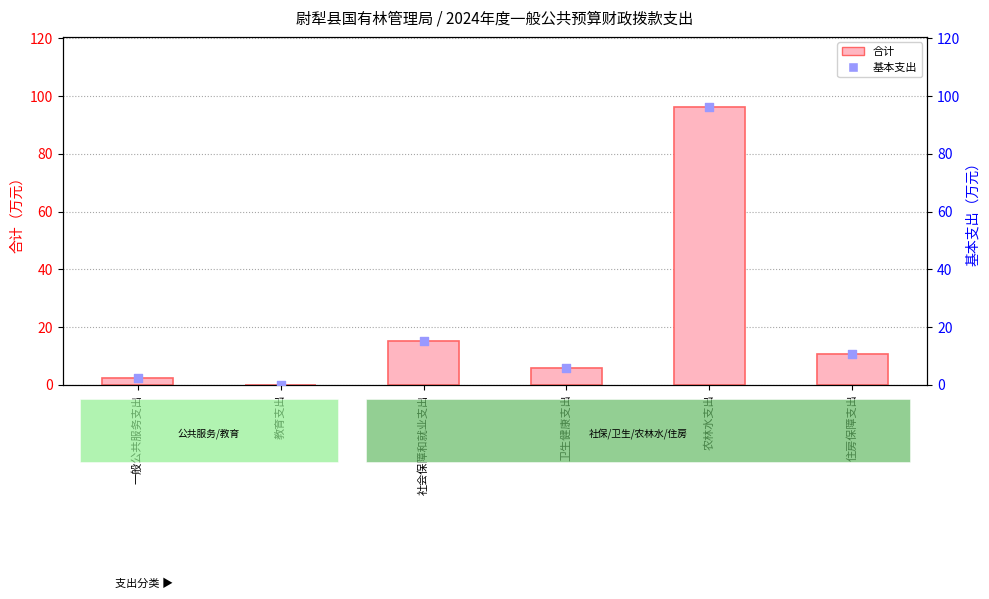

Which series reaches the maximum Y coordinate?

合计